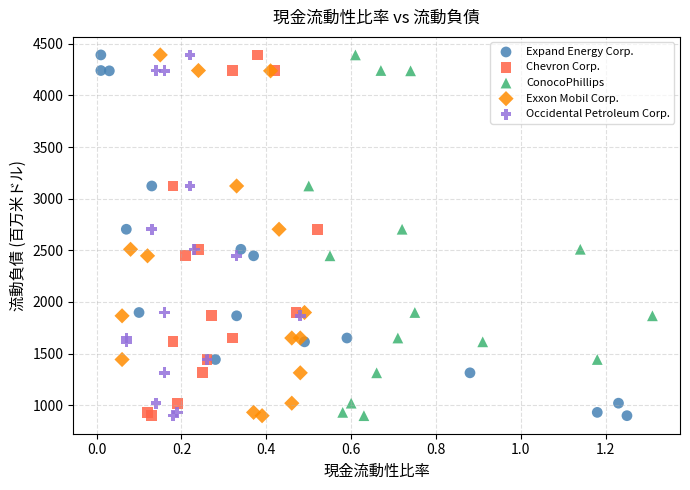

What are all the series names shown in the legend?

Expand Energy Corp., Chevron Corp., ConocoPhillips, Exxon Mobil Corp., Occidental Petroleum Corp.